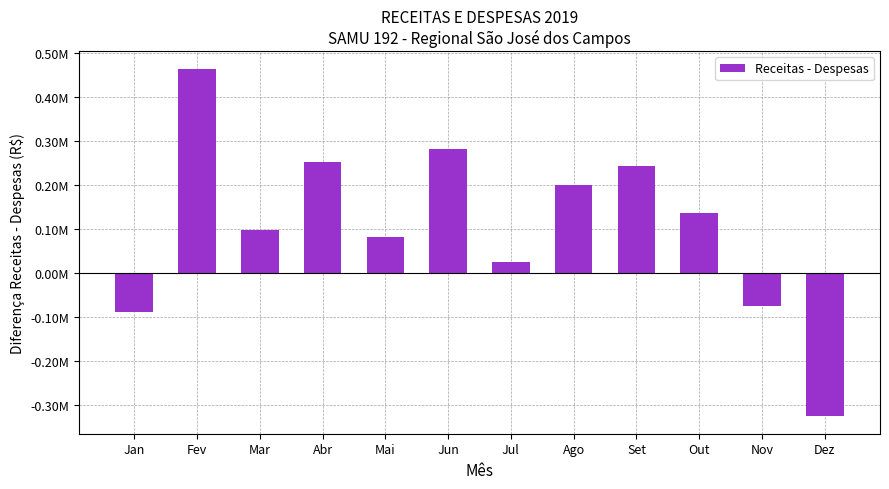

What value does the data have at Nov?

-74974.0